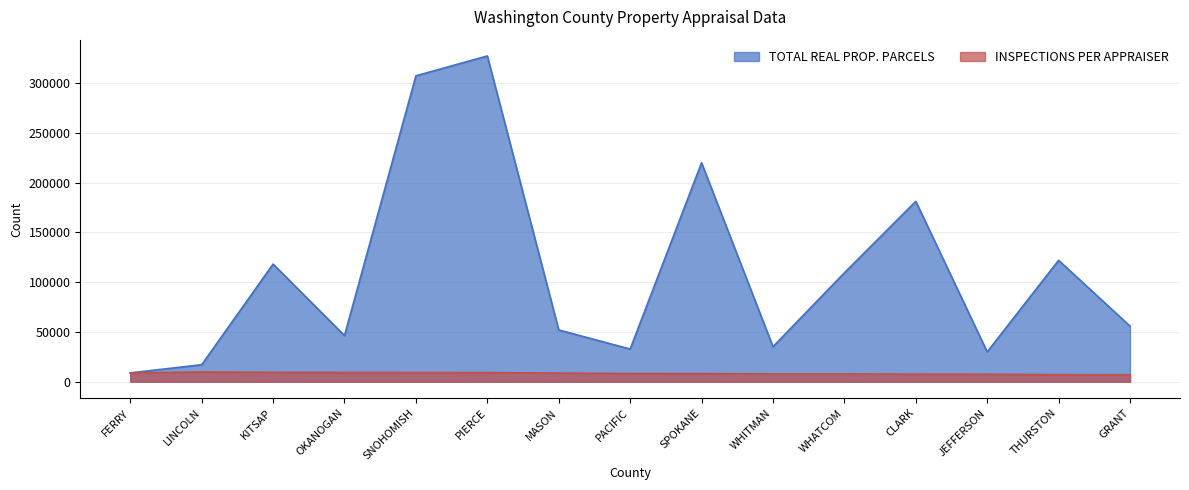

Reading left to right, what are all the values shown in this chart?

TOTAL REAL PROP. PARCELS: 8859.0	17045.0	118103.0	46328.0	307163.0	327091.0	51949.0	32776.0	219806.0	35149.0	109337.0	181109.0	29935.0	121882.0	55808.0
INSPECTIONS PER APPRAISER: 8859.0	9740.0	9391.9	9265.6	9238.0	9085.9	8658.2	8194.0	8141.0	7810.9	7809.8	7530.5	7483.8	7117.2	6976.0